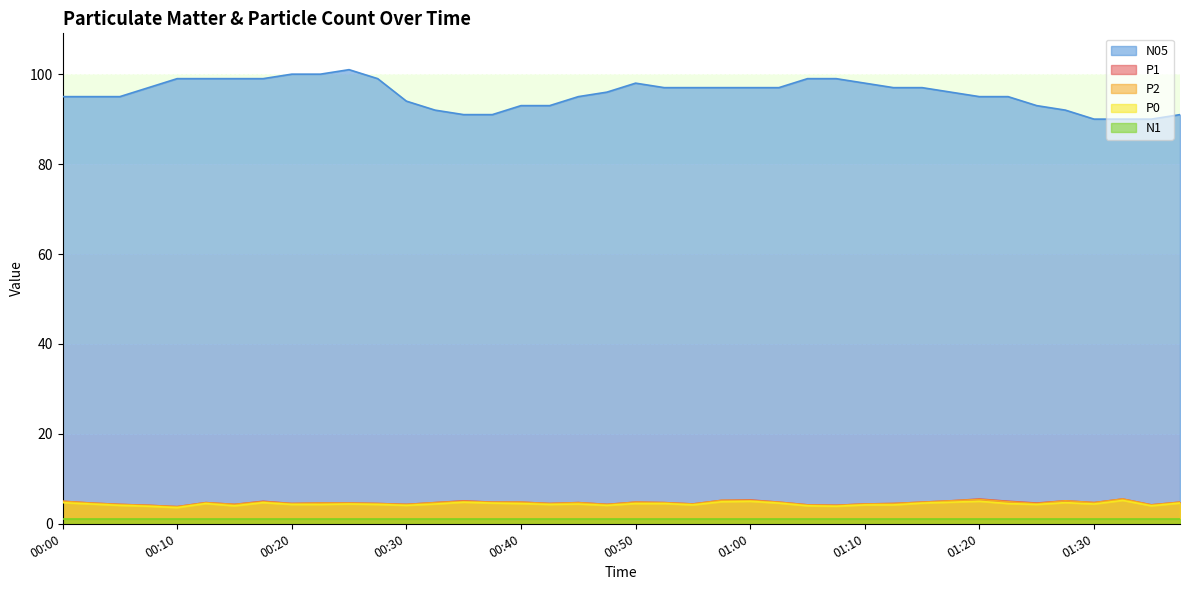

Which category has the lowest value across all series?

00:10